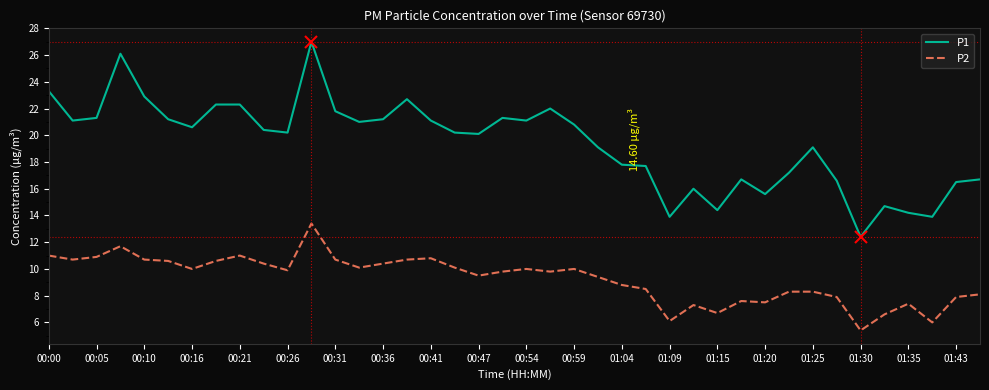

Which series has the largest total across all categories?

P1